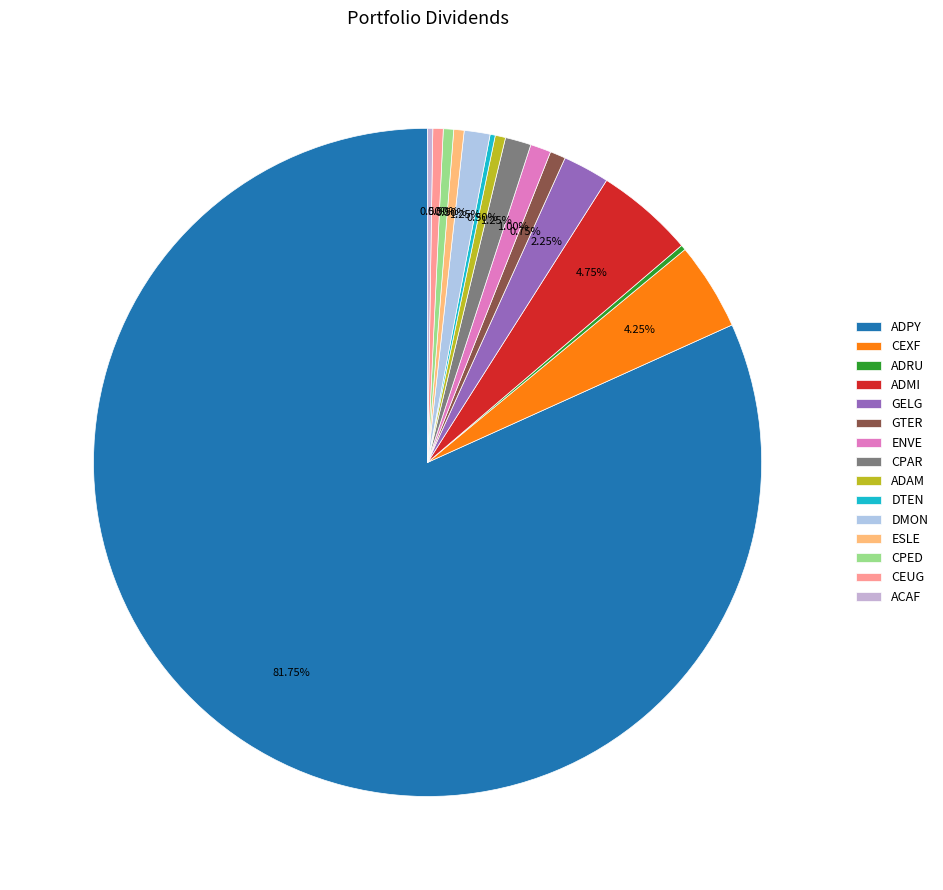

What percentage is NOT represented by CEXF?

95.8%